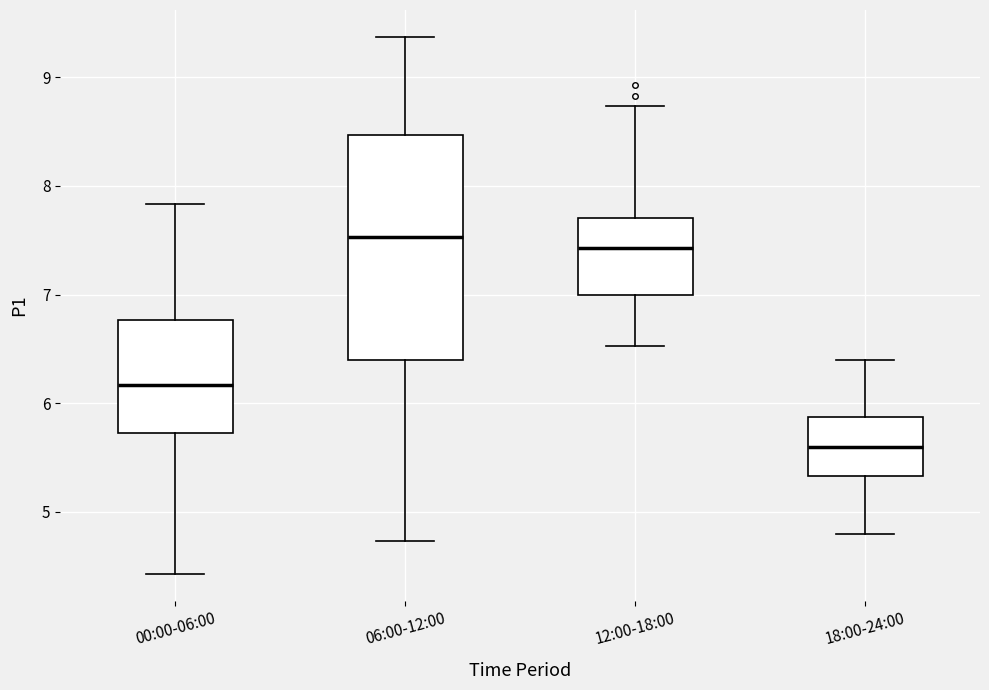

Reading left to right, read every box against the y-axis: the position of its median line, the range the box covers, and the ends of its whiskers. The values are not printed on the chart, so give them approximately, as read against the axis.

00:00-06:00: median 6.2, box 5.7 to 6.8, whiskers 4.4 to 7.8
06:00-12:00: median 7.5, box 6.4 to 8.5, whiskers 4.7 to 9.4
12:00-18:00: median 7.4, box 7.0 to 7.7, whiskers 6.5 to 8.7
18:00-24:00: median 5.6, box 5.3 to 5.9, whiskers 4.8 to 6.4